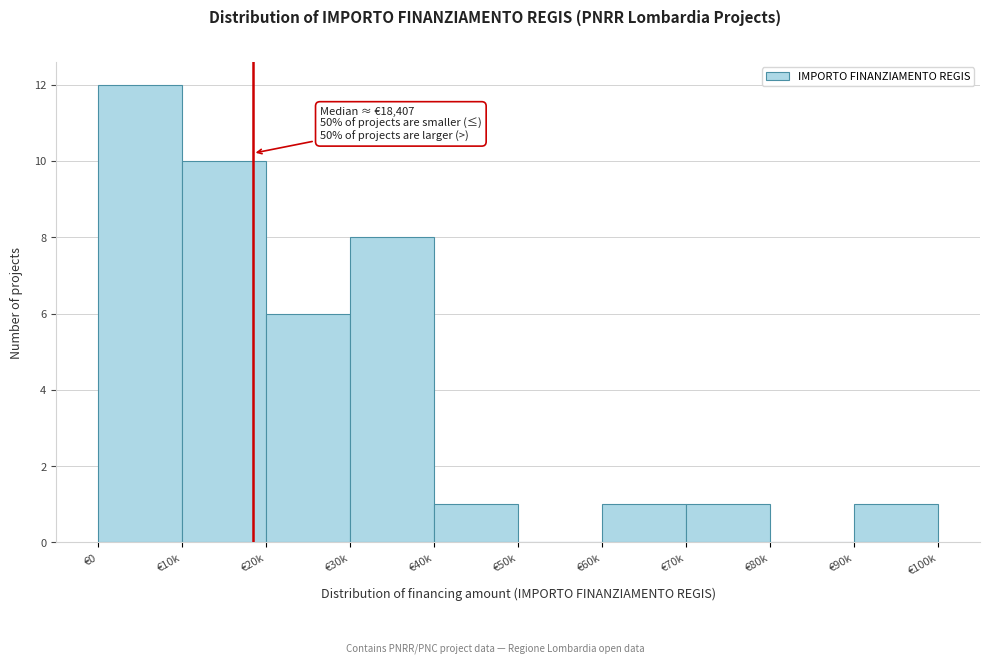

Reading left to right, list all the values displayed in this chart.

€0=12	€10k=10	€20k=6	€30k=8	€40k=1	€50k=0	€60k=1	€70k=1	€80k=0	€90k=1